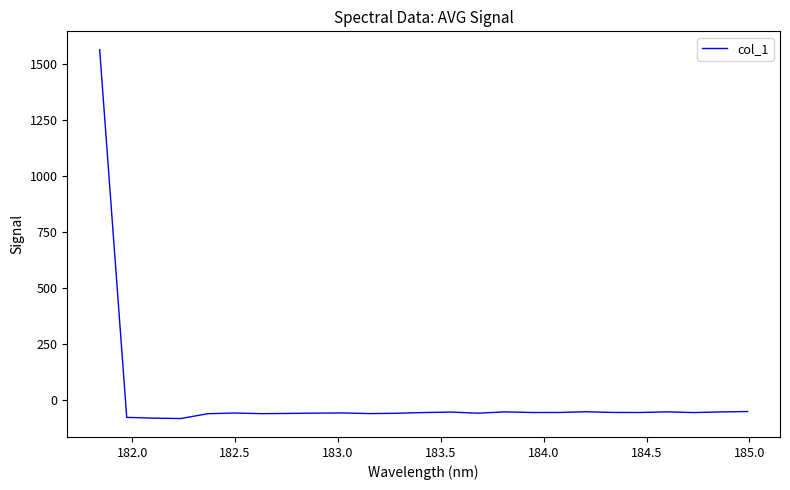

What is the greatest value displayed?

1563.7